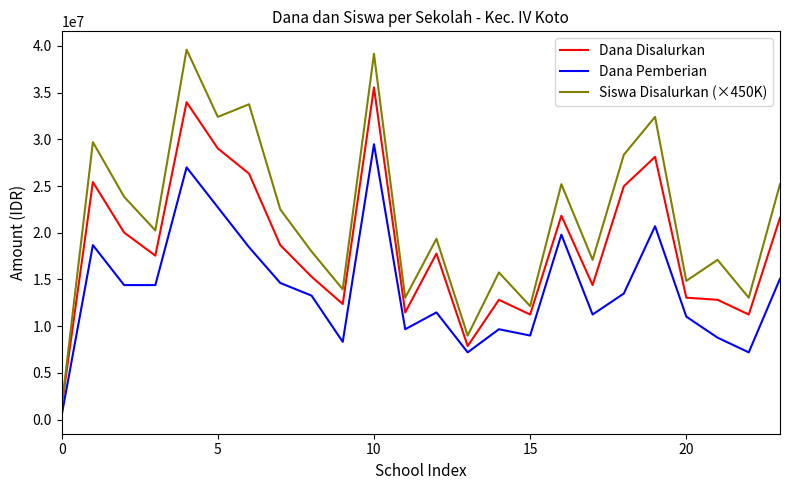

True or false: Siswa Disalurkan (×450K) and Dana Pemberian cross at least once.

False